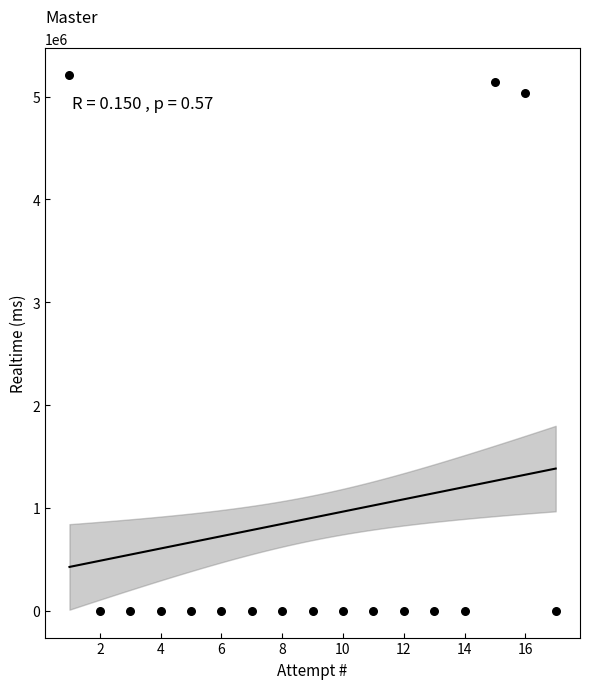

What Y value in the scatter plot is closest to 2604922?

5031416